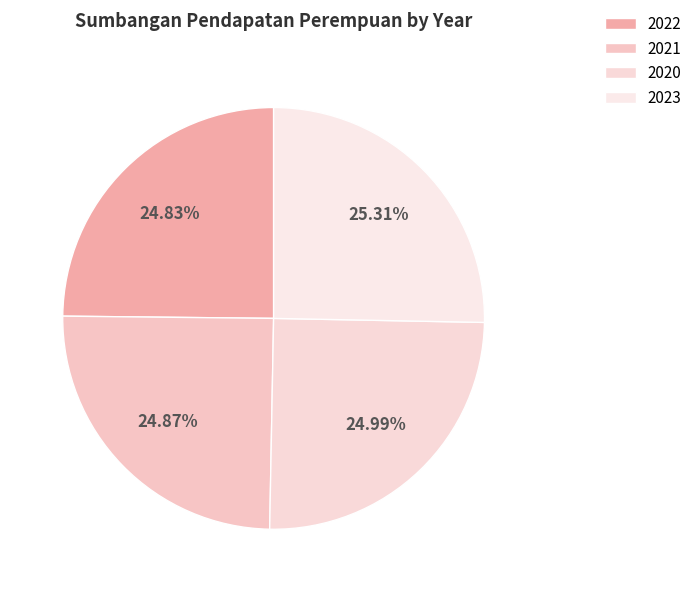

Approximately how many times larger is the value at 2023 compared to 2021?

1.0